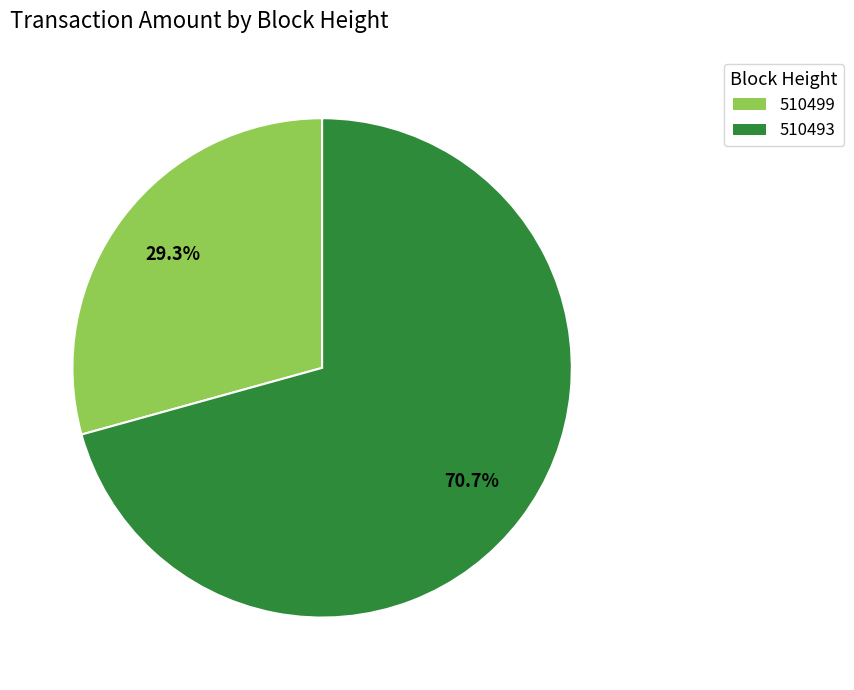

Which has a higher value, 510493 or 510499?

510493